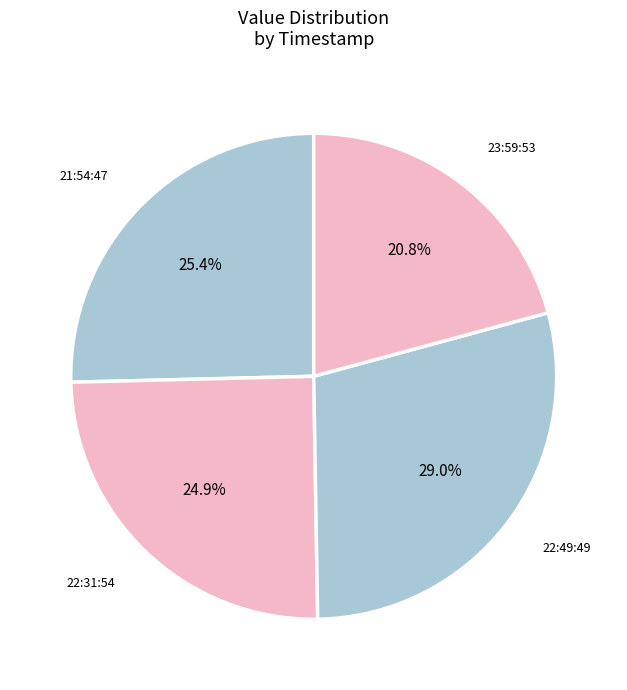

Is there a majority slice in this chart?

No